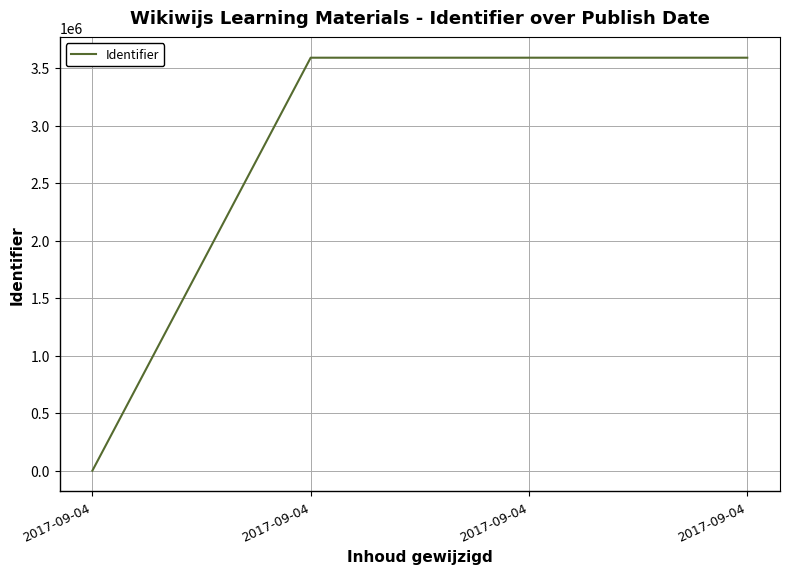

List the labels in order of value, smallest first.

2017-09-04, 2017-09-04, 2017-09-04, 2017-09-04